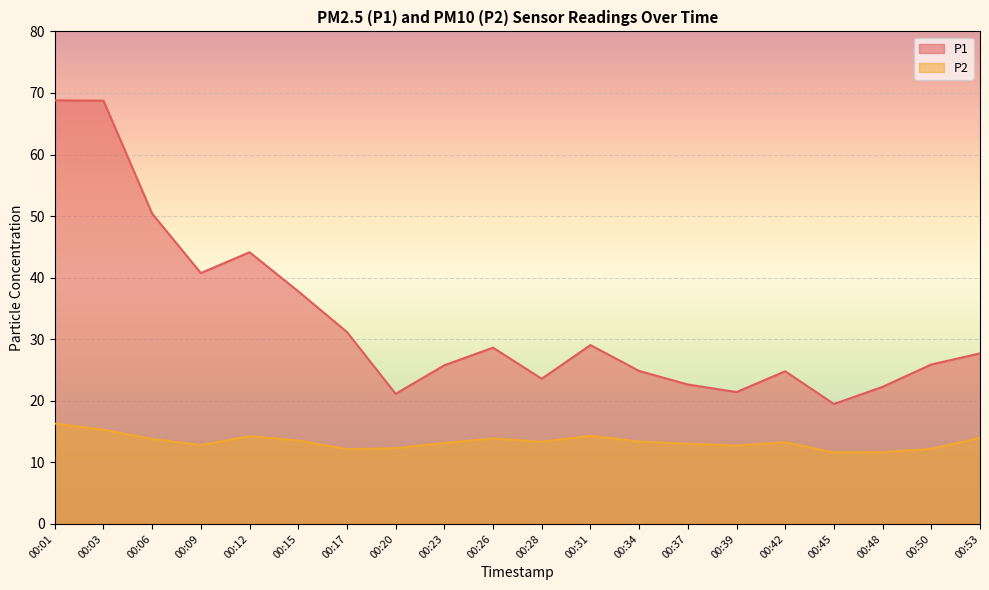

How many data points in P2 are less than 13?

7